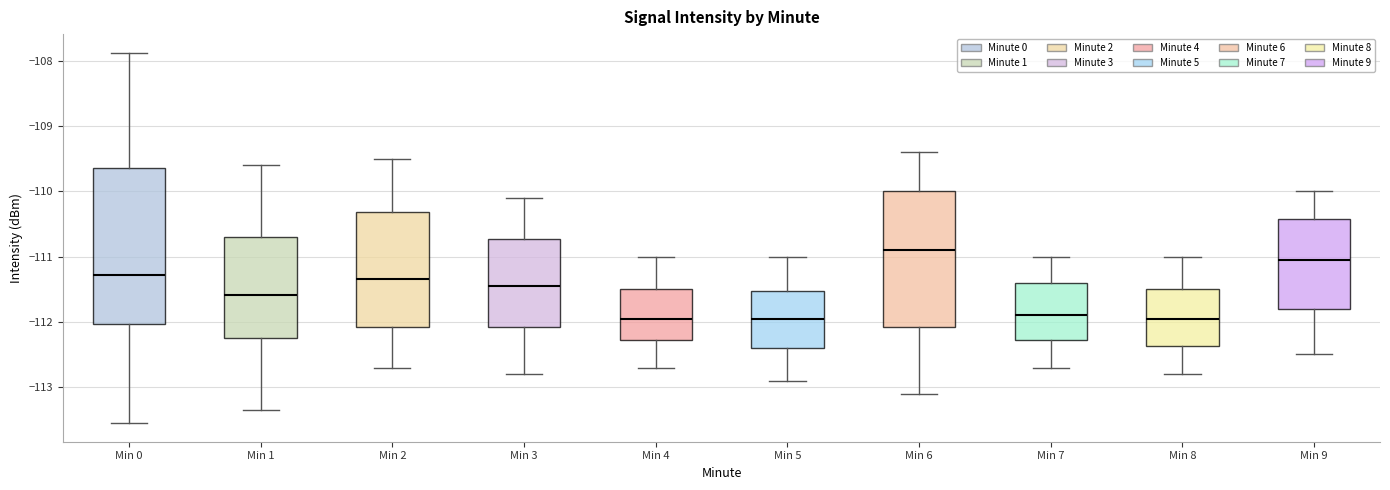

Reading left to right, transcribe this box plot: for each box, give where its median line is, the range the box spans, and where its two whiskers end, as read against the y-axis. The values are not printed on the chart, so give them approximately, as read against the axis.

Min 0: median -111.3, box -112.0 to -109.6, whiskers -113.6 to -107.9
Min 1: median -111.6, box -112.2 to -110.7, whiskers -113.4 to -109.6
Min 2: median -111.3, box -112.1 to -110.3, whiskers -112.7 to -109.5
Min 3: median -111.4, box -112.1 to -110.7, whiskers -112.8 to -110.1
Min 4: median -111.9, box -112.3 to -111.5, whiskers -112.7 to -111.0
Min 5: median -111.9, box -112.4 to -111.5, whiskers -112.9 to -111.0
Min 6: median -110.9, box -112.1 to -110.0, whiskers -113.1 to -109.4
Min 7: median -111.9, box -112.3 to -111.4, whiskers -112.7 to -111.0
Min 8: median -111.9, box -112.4 to -111.5, whiskers -112.8 to -111.0
Min 9: median -111.0, box -111.8 to -110.4, whiskers -112.5 to -110.0